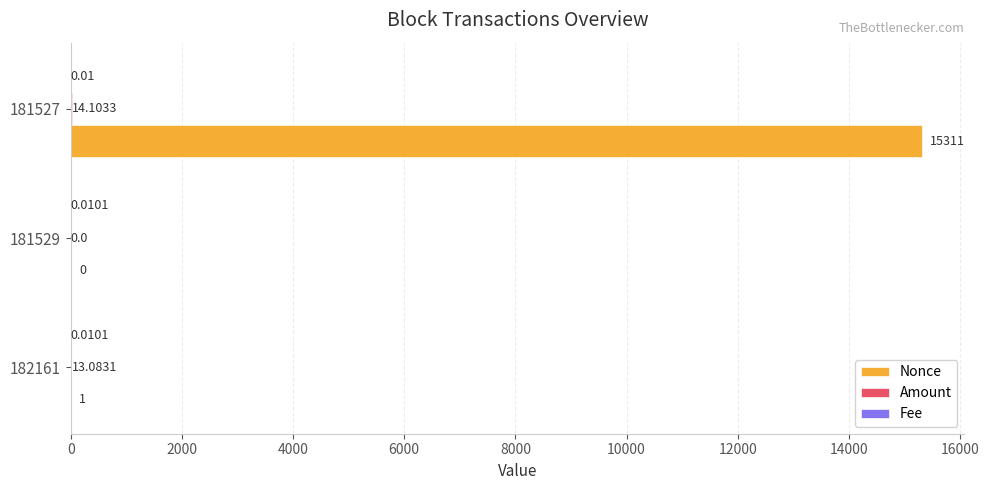

Which series has the largest total across all categories?

Nonce